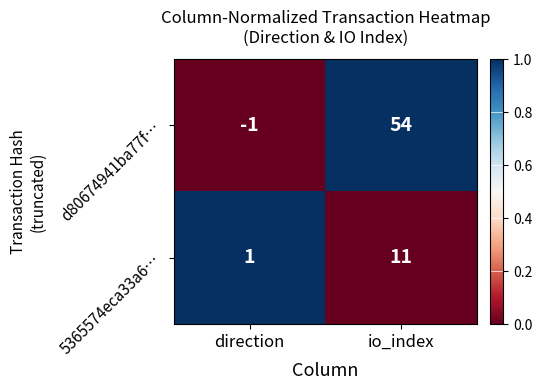

At which category is the sum across all series the highest?

io_index